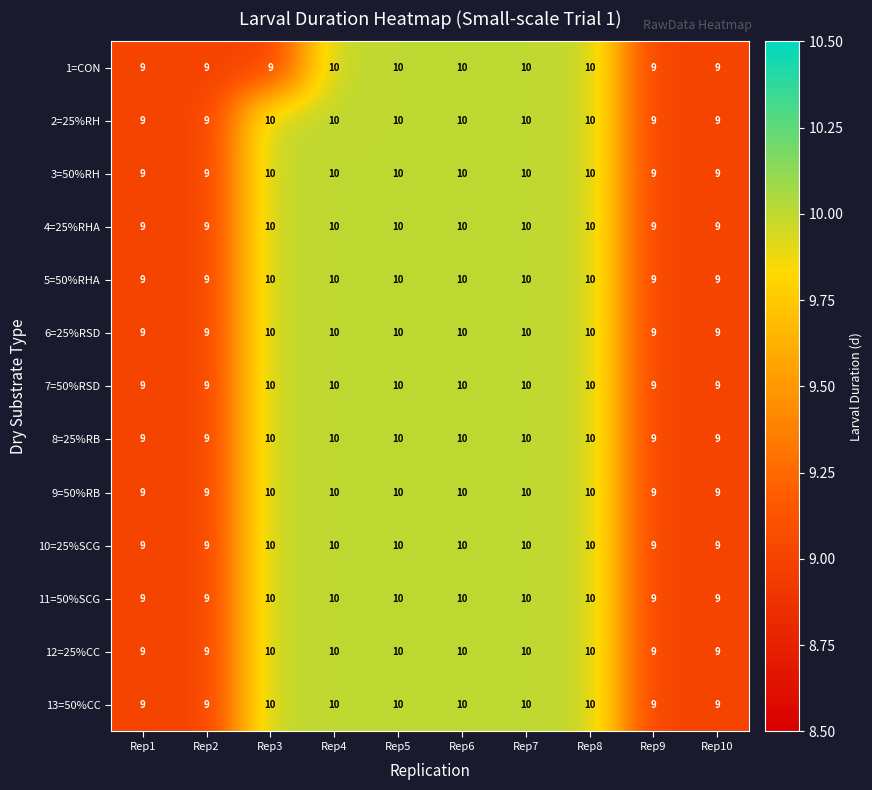

The value of 2=25%RH at Rep10 is 9. True or false?

True